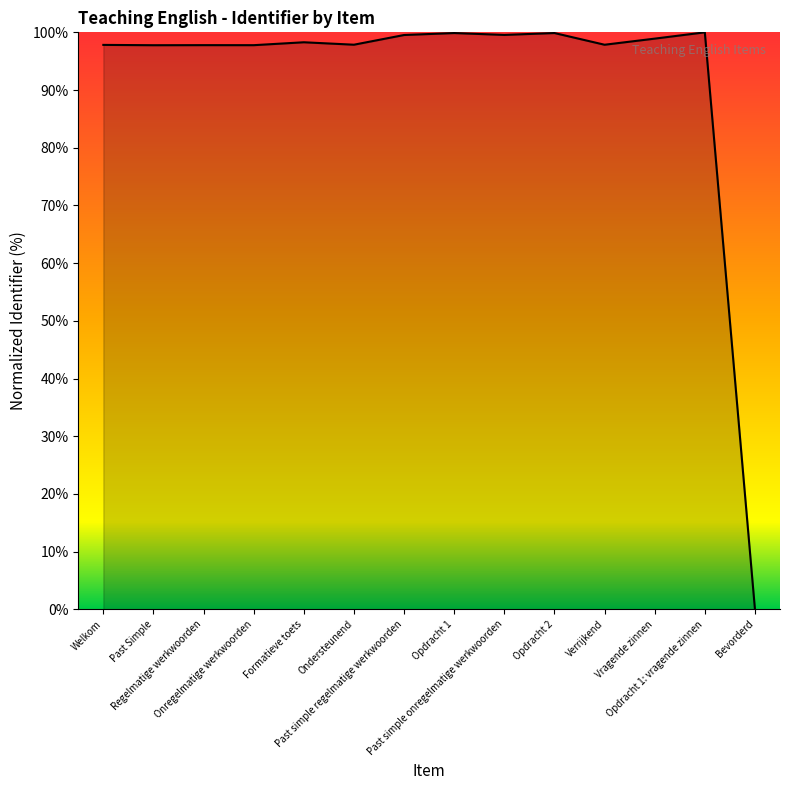

What value does the data have at Verrijkend?

97.8